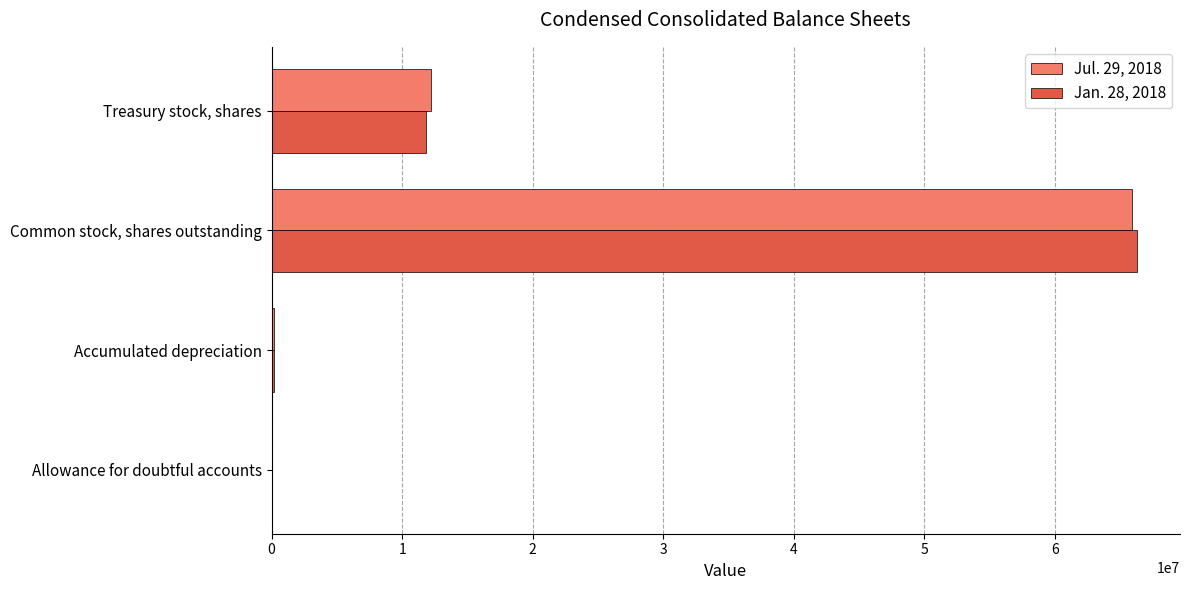

Is the value of Jul. 29, 2018 at Treasury stock, shares greater than the value of Jan. 28, 2018 at Common stock, shares outstanding?

No